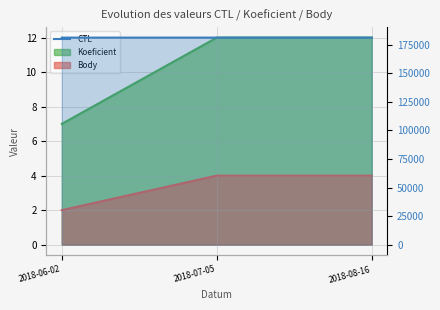

Count the number of data series in this chart.

3